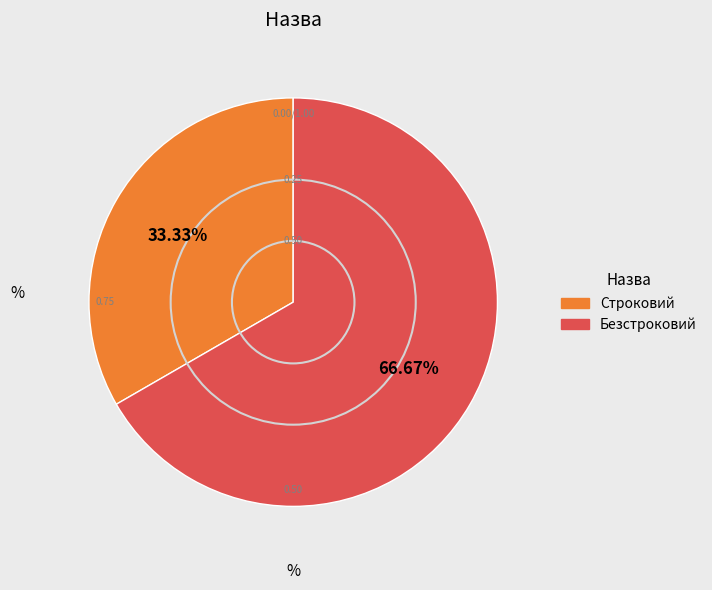

How many segments does this pie chart have?

2